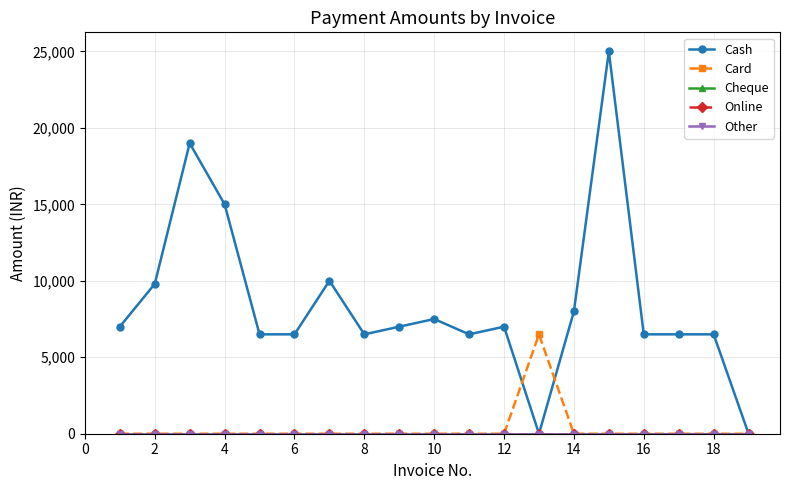

True or false: Cheque has more than 2 points higher than both neighbors.

False